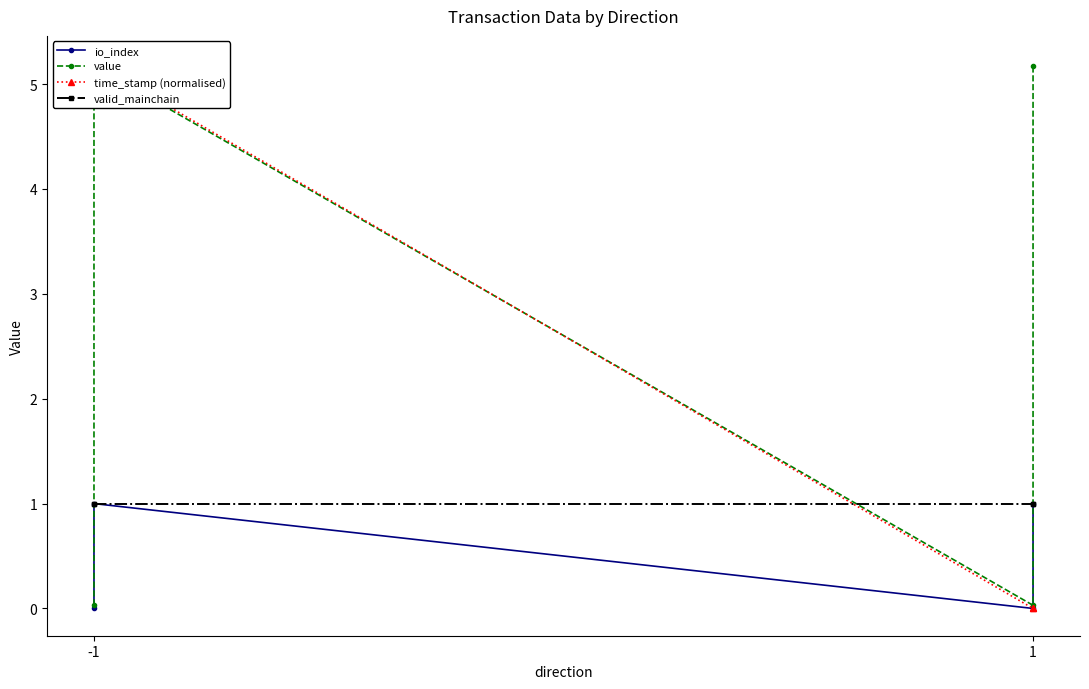

What are all the series names shown in the legend?

io_index, value, time_stamp (normalised), valid_mainchain